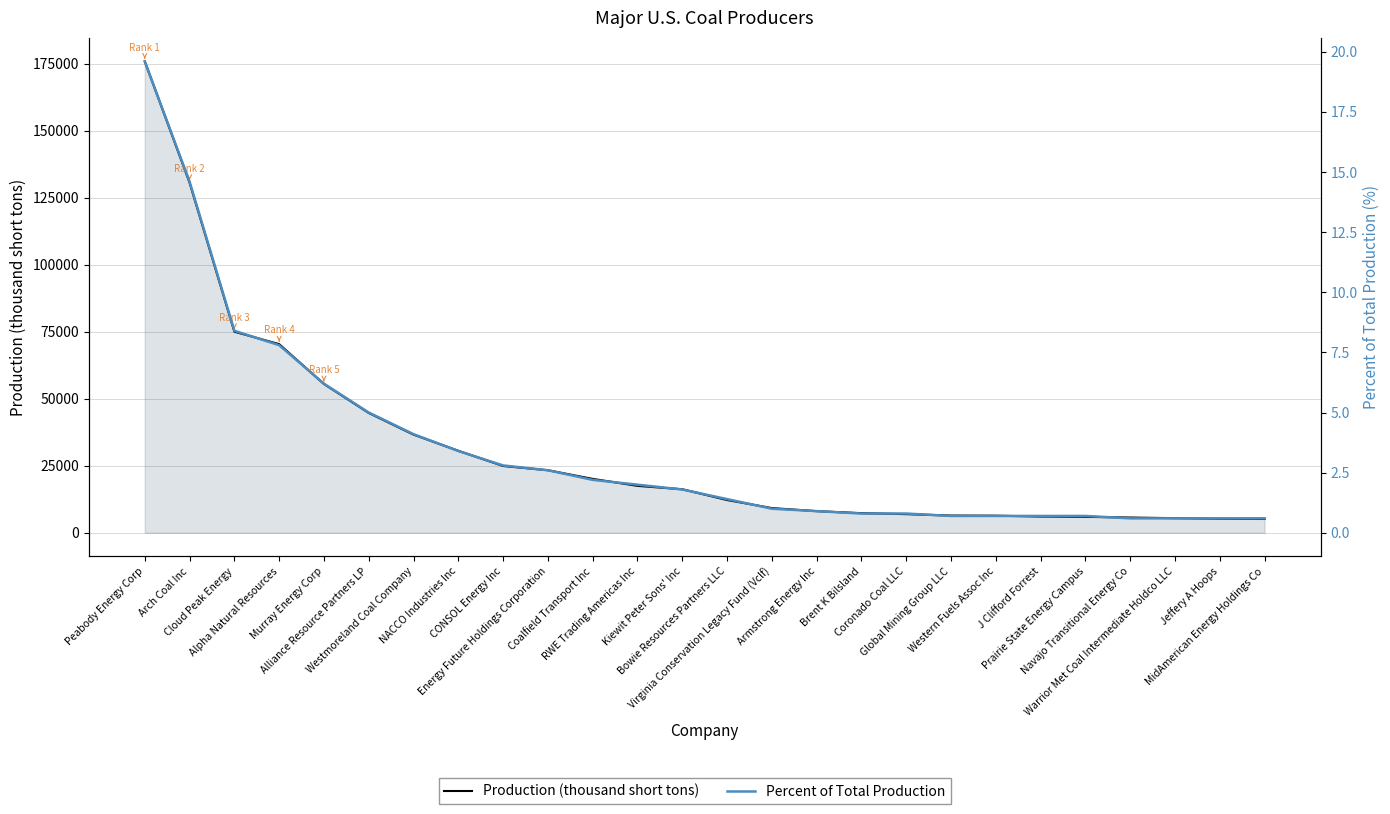

True or false: Production (thousand short tons) and Percent of Total Production cross at least once.

False